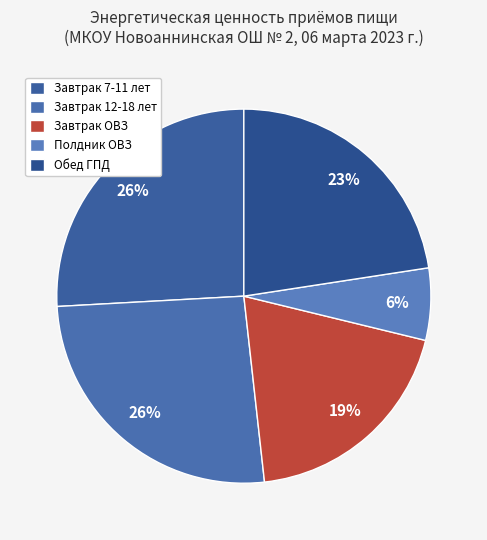

To the nearest percent, what portion does Обед ГПД represent?

23%